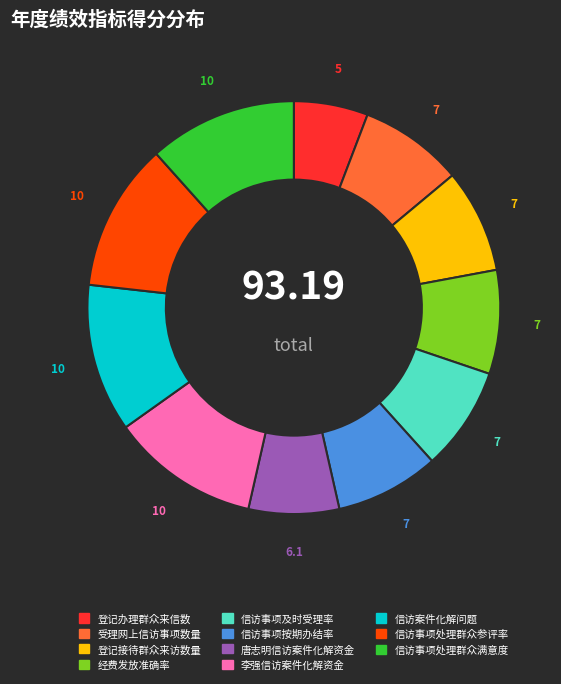

Do 信访事项处理群众满意度 and 受理网上信访事项数量 together represent more than half of the pie?

No